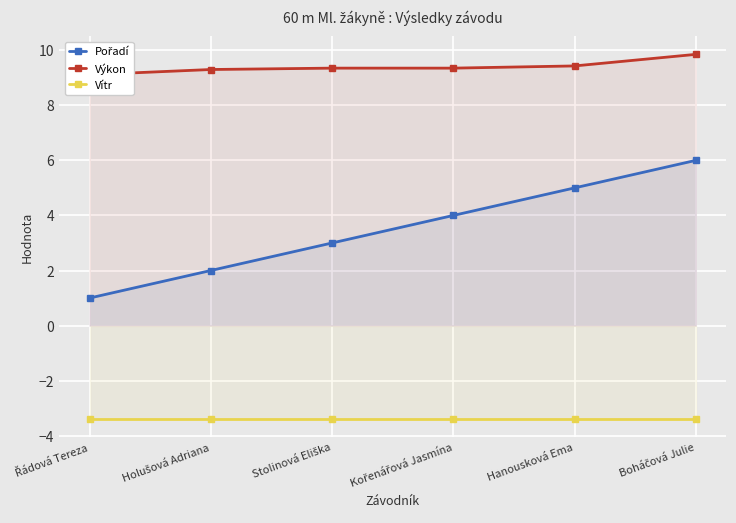

Reading left to right, extract all data points from this chart.

Pořadí: Řádová Tereza=1.0	Holušová Adriana=2.0	Stolinová Eliška=3.0	Kořenářová Jasmína=4.0	Hanousková Ema=5.0	Boháčová Julie=6.0
Výkon: Řádová Tereza=9.1	Holušová Adriana=9.3	Stolinová Eliška=9.3	Kořenářová Jasmína=9.3	Hanousková Ema=9.4	Boháčová Julie=9.8
Vítr: Řádová Tereza=-3.4	Holušová Adriana=-3.4	Stolinová Eliška=-3.4	Kořenářová Jasmína=-3.4	Hanousková Ema=-3.4	Boháčová Julie=-3.4